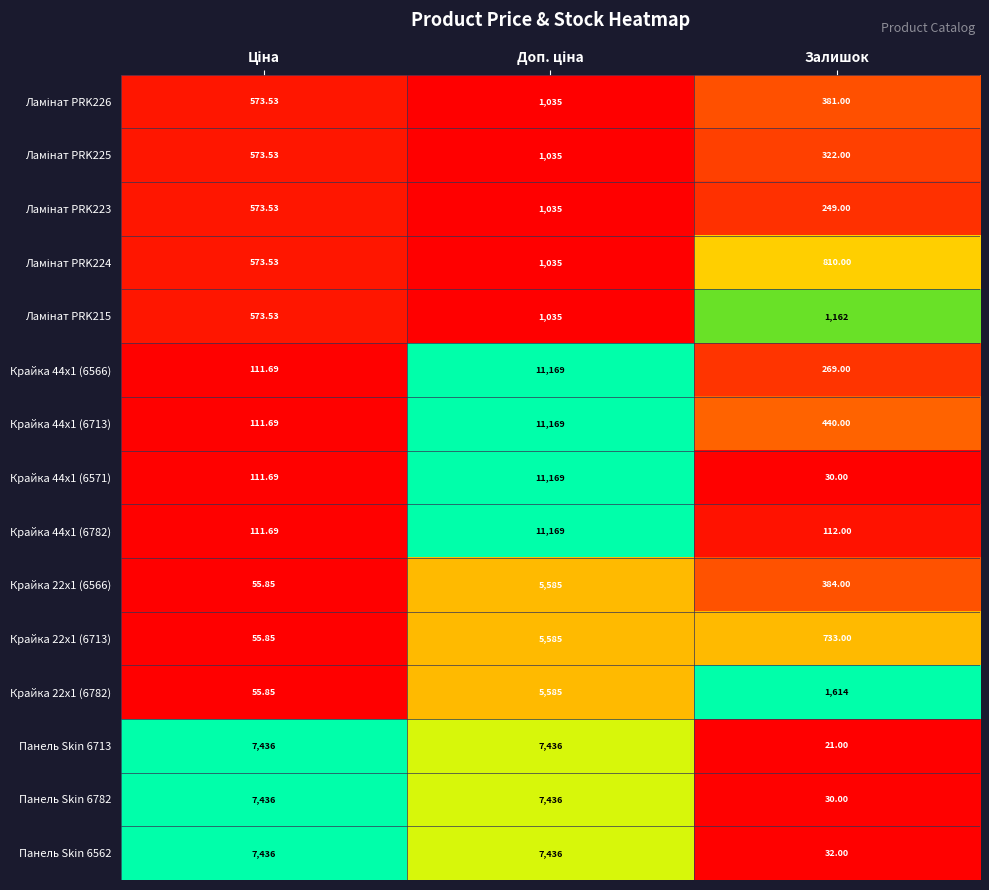

At which label is Крайка 44x1 (6566) closest to 5640?

Залишок